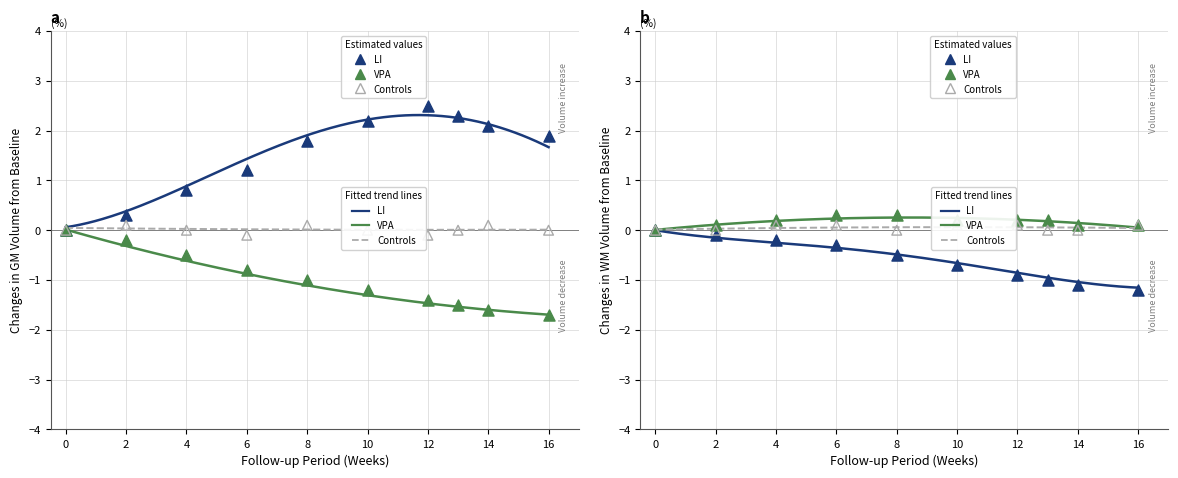

Which series has the largest total across all categories?

VPA